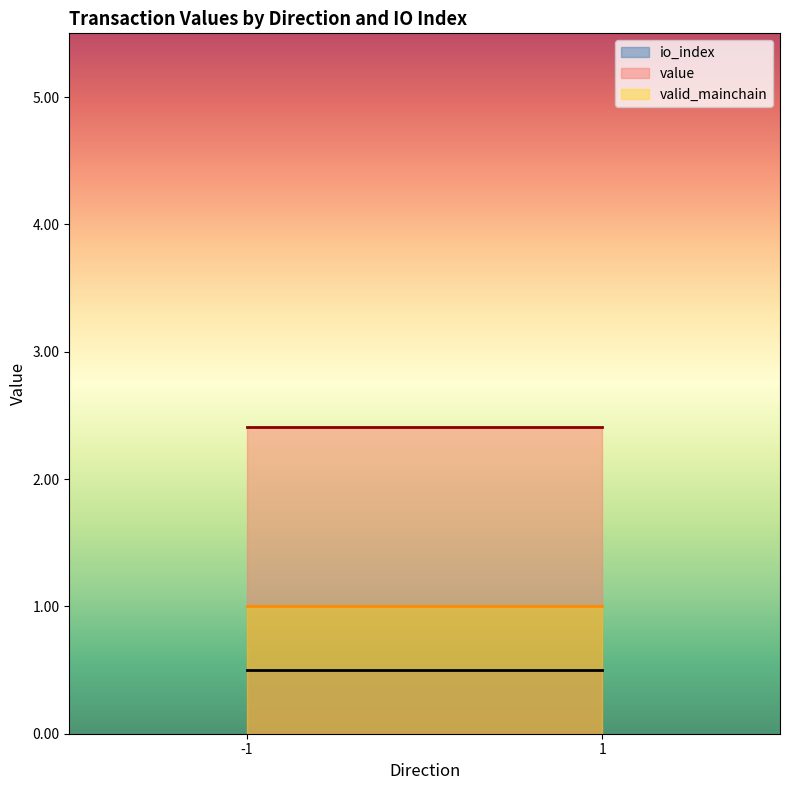

What is the sum of the io_index values at -1 and 1?

1.0